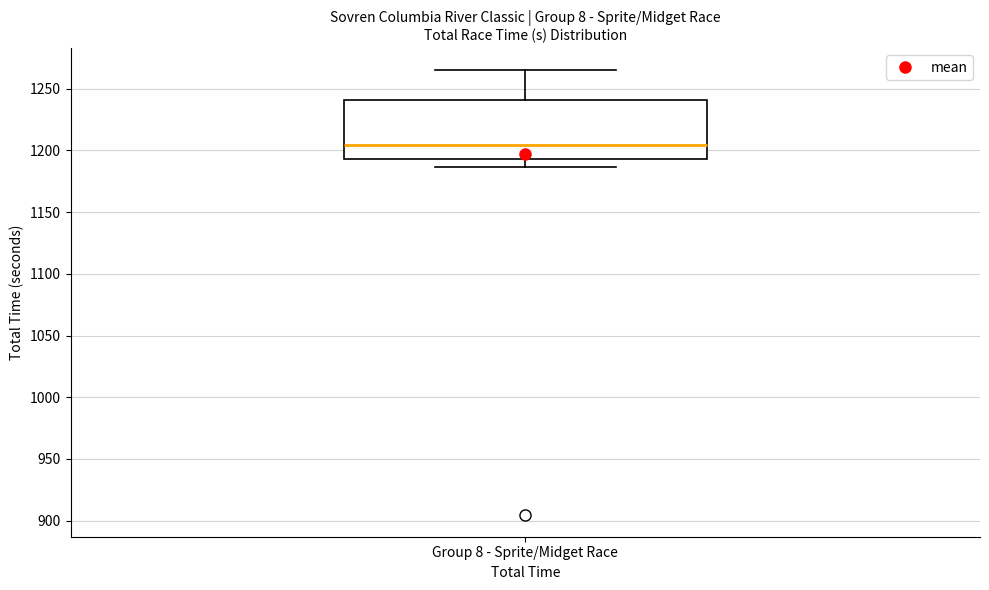

Read this box plot against the y-axis: the position of the median line, the range covered by the box, and the ends of both whiskers. The values are not printed on the chart, so give them approximately, as read against the axis.

median 1205, box 1195 to 1240, whiskers 1185 to 1265